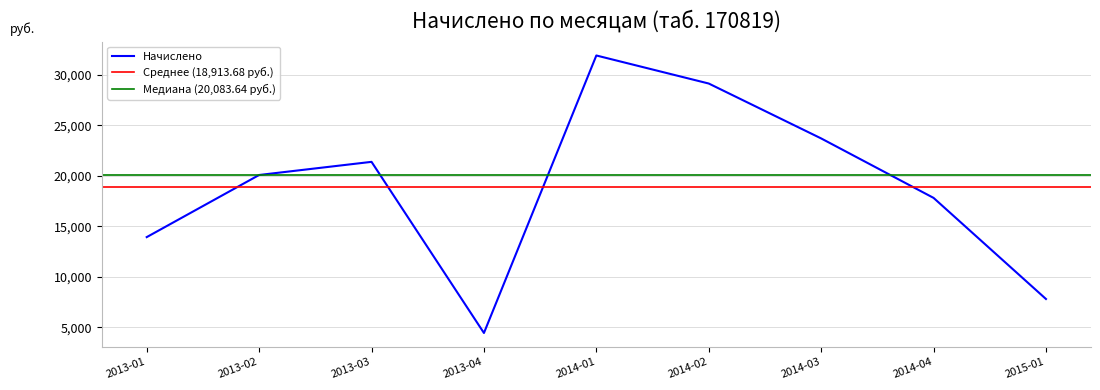

Which label corresponds to the smallest value in the chart?

2013-04